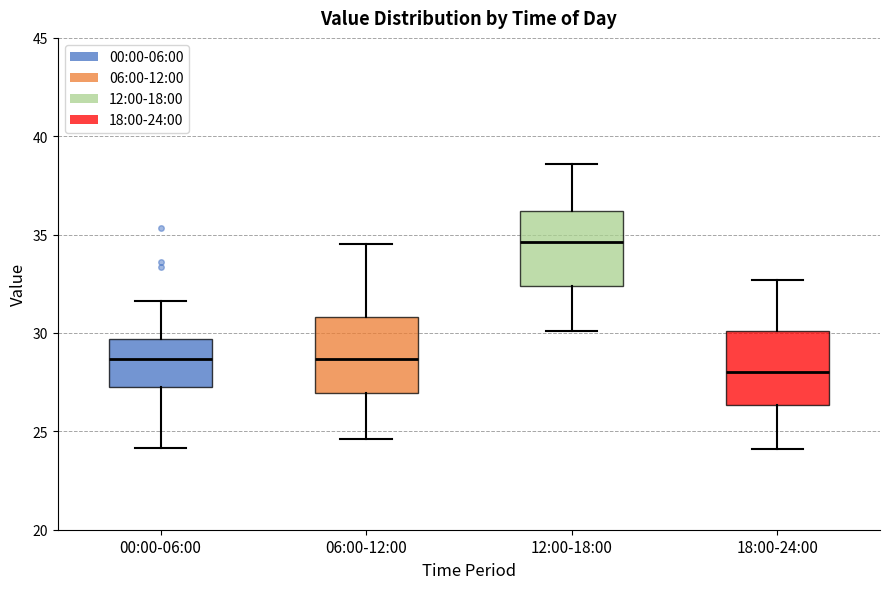

Where is the lower edge of the box for 18:00-24:00 on the y-axis? The values are not printed on the chart, so give them approximately, as read against the axis.

26.5